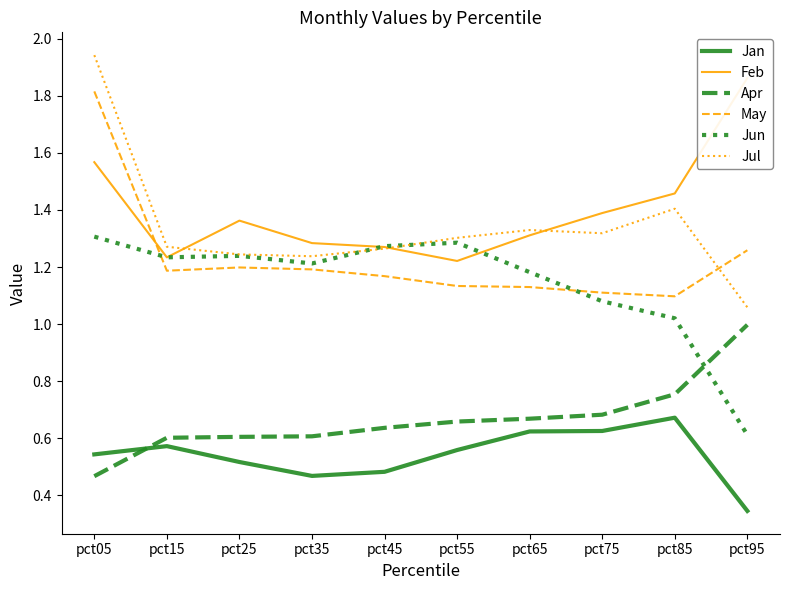

Reading right to left, list all the values displayed in this chart.

Jan: 0.3	0.7	0.6	0.6	0.6	0.5	0.5	0.5	0.6	0.5
Feb: 1.9	1.5	1.4	1.3	1.2	1.3	1.3	1.4	1.2	1.6
Apr: 1.0	0.8	0.7	0.7	0.7	0.6	0.6	0.6	0.6	0.5
May: 1.3	1.1	1.1	1.1	1.1	1.2	1.2	1.2	1.2	1.8
Jun: 0.6	1.0	1.1	1.2	1.3	1.3	1.2	1.2	1.2	1.3
Jul: 1.1	1.4	1.3	1.3	1.3	1.3	1.2	1.2	1.3	1.9